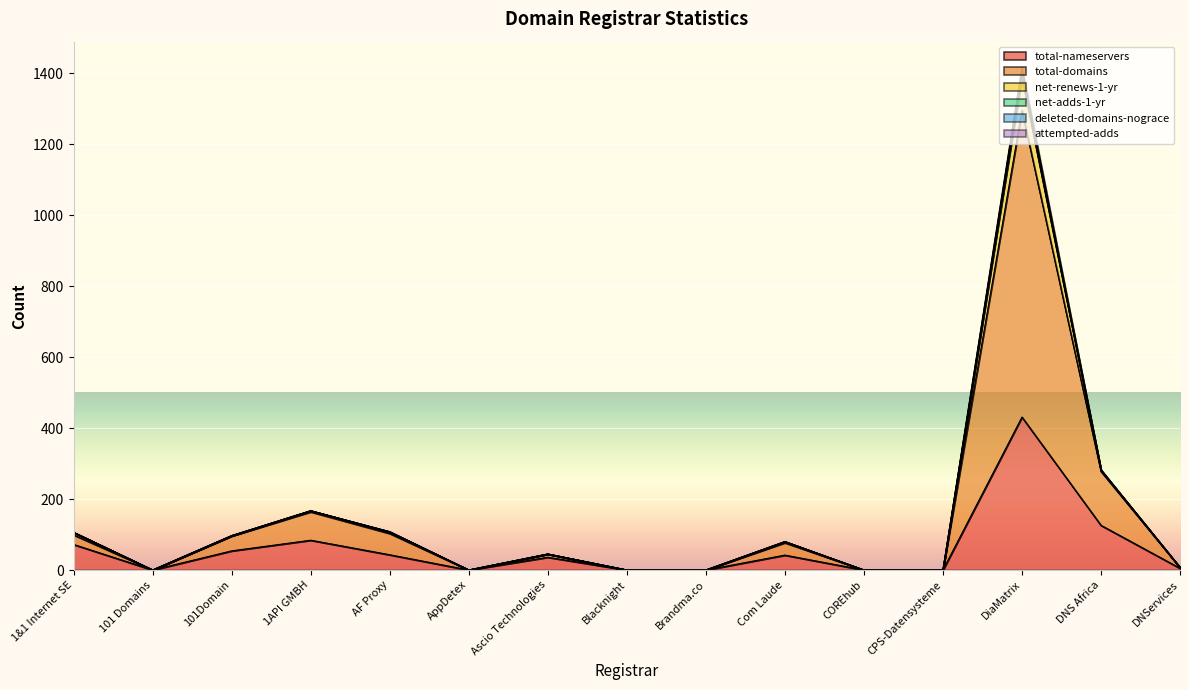

What is the maximum value for total-nameservers?

431